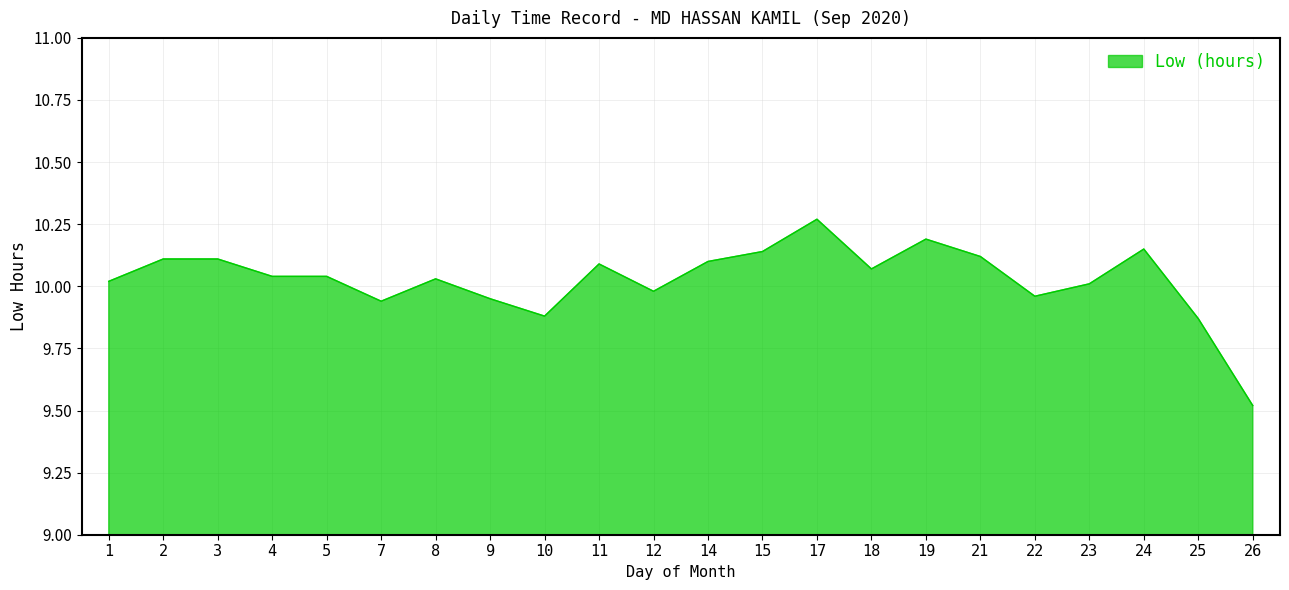

At which label does the data first exceed 10?

1